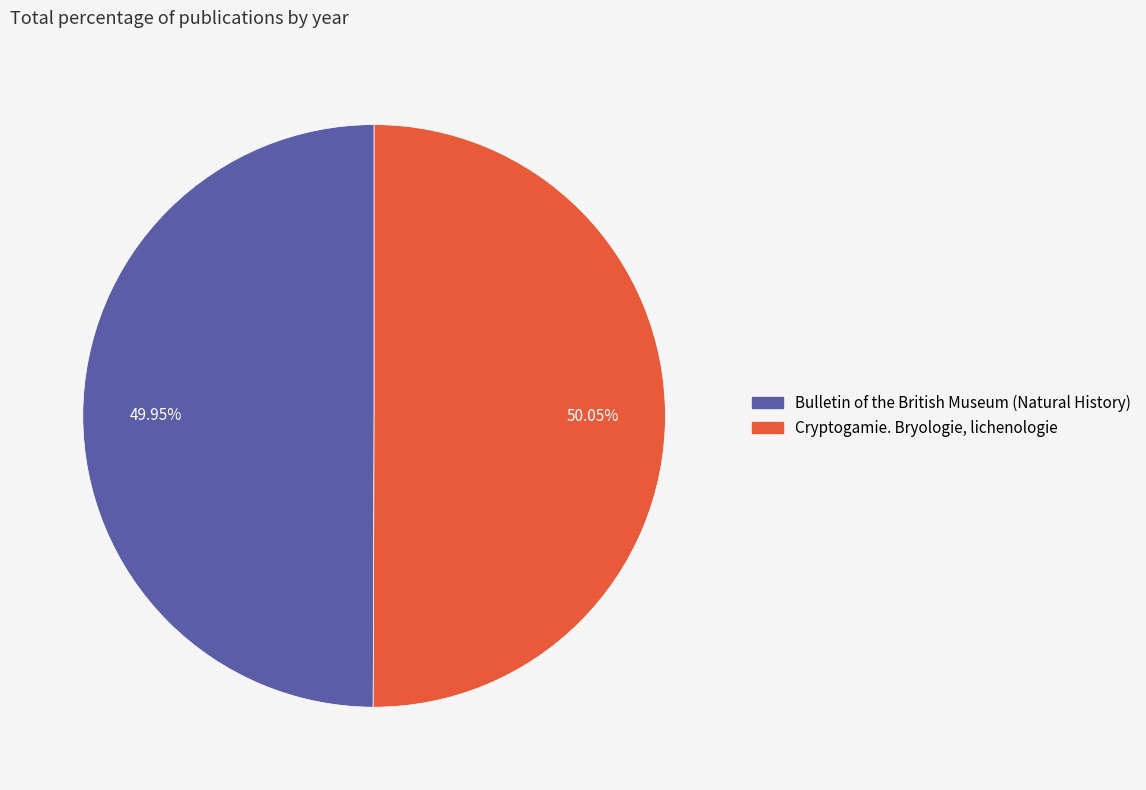

Combined, do Bulletin of the British Museum (Natural History) and Cryptogamie. Bryologie, lichenologie account for over 50%?

Yes